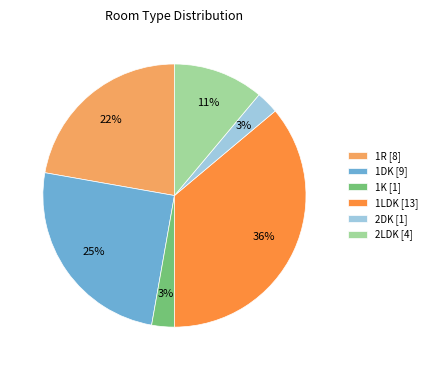

To the nearest percent, what portion does 1K represent?

3%